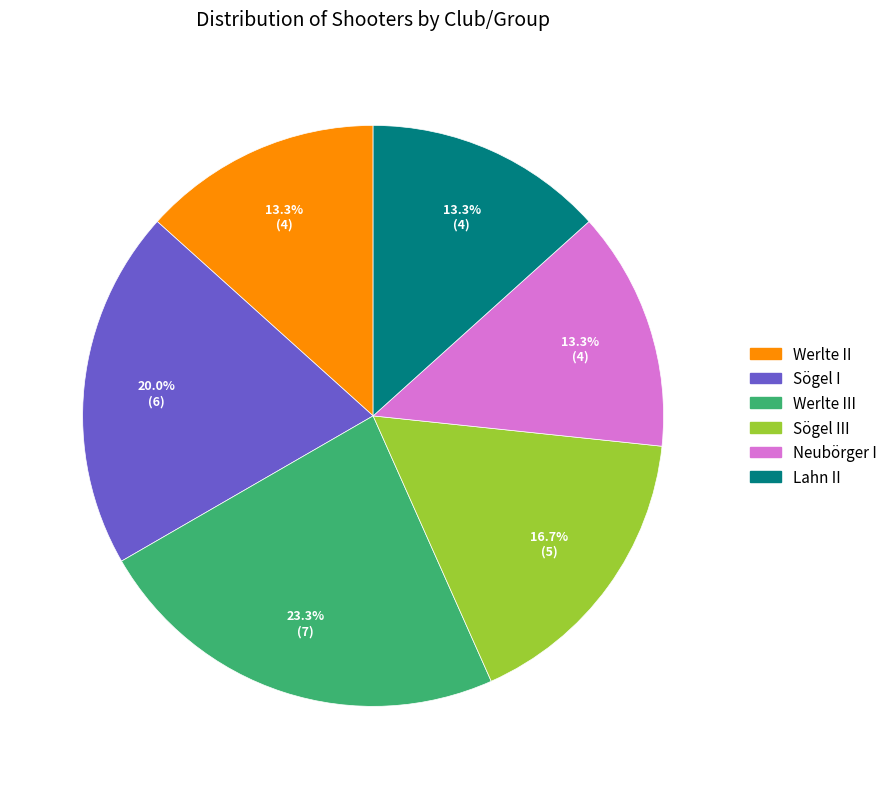

Does any single category account for the majority?

No